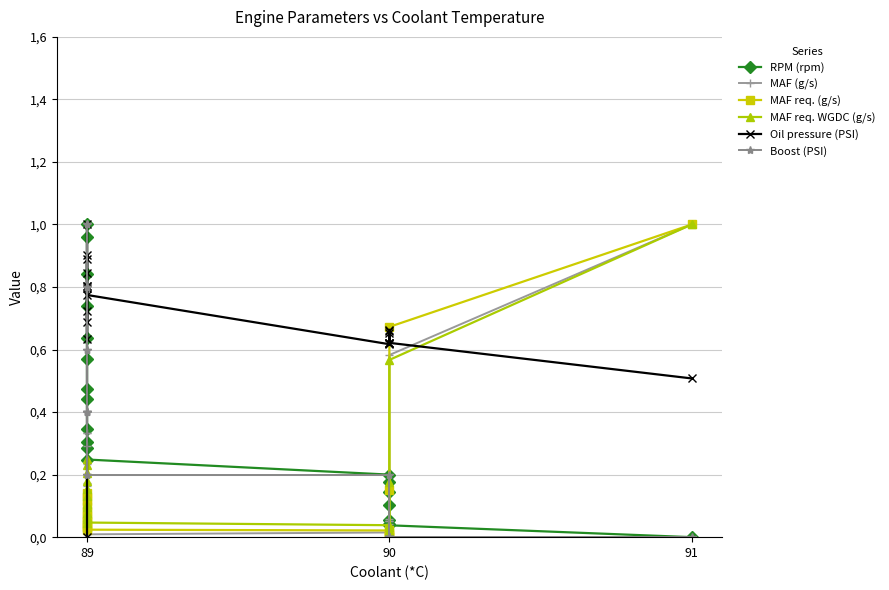

What are all the series names shown in the legend?

RPM (rpm), MAF (g/s), MAF req. (g/s), MAF req. WGDC (g/s), Oil pressure (PSI), Boost (PSI)